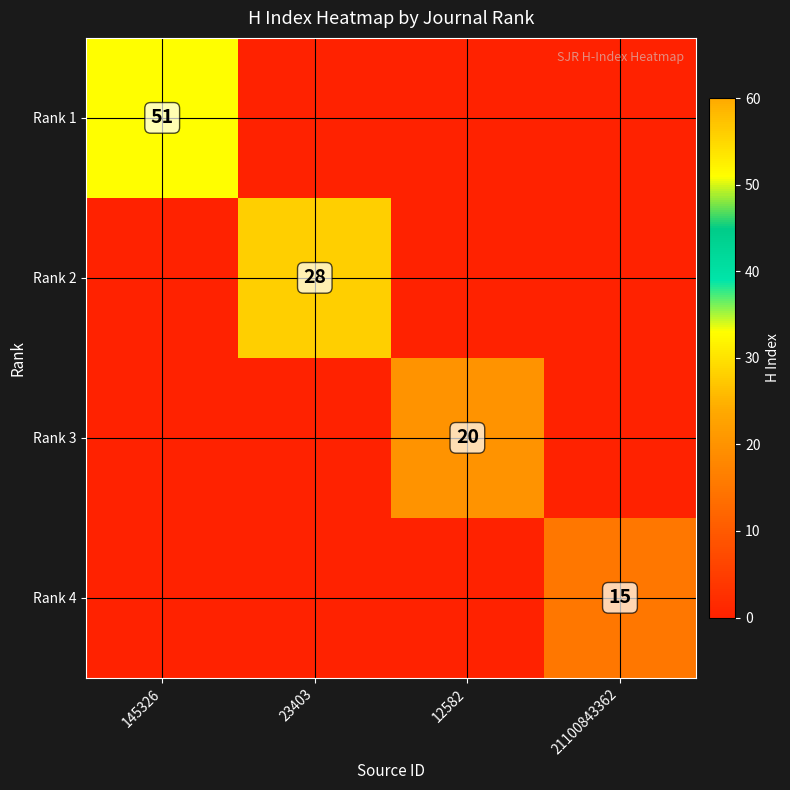

The value of Rank 2 at 23403 is 39. True or false?

False